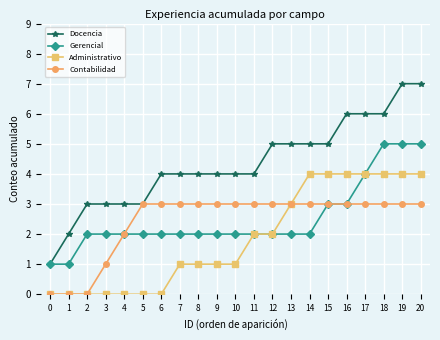

How many series are shown in this chart?

4